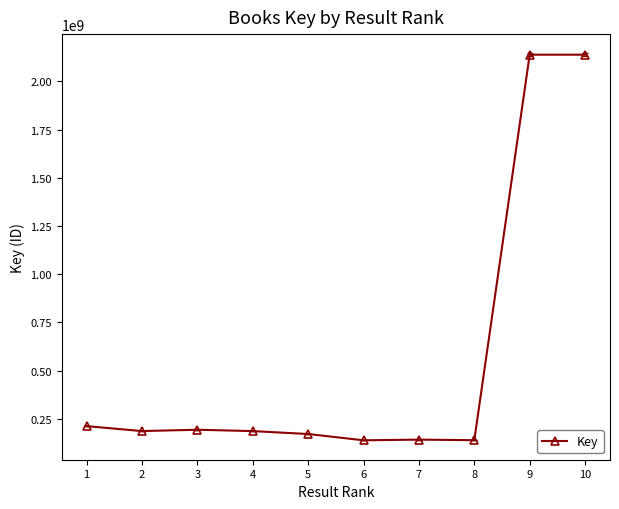

What is the value of the 2nd point from the left?

187269315